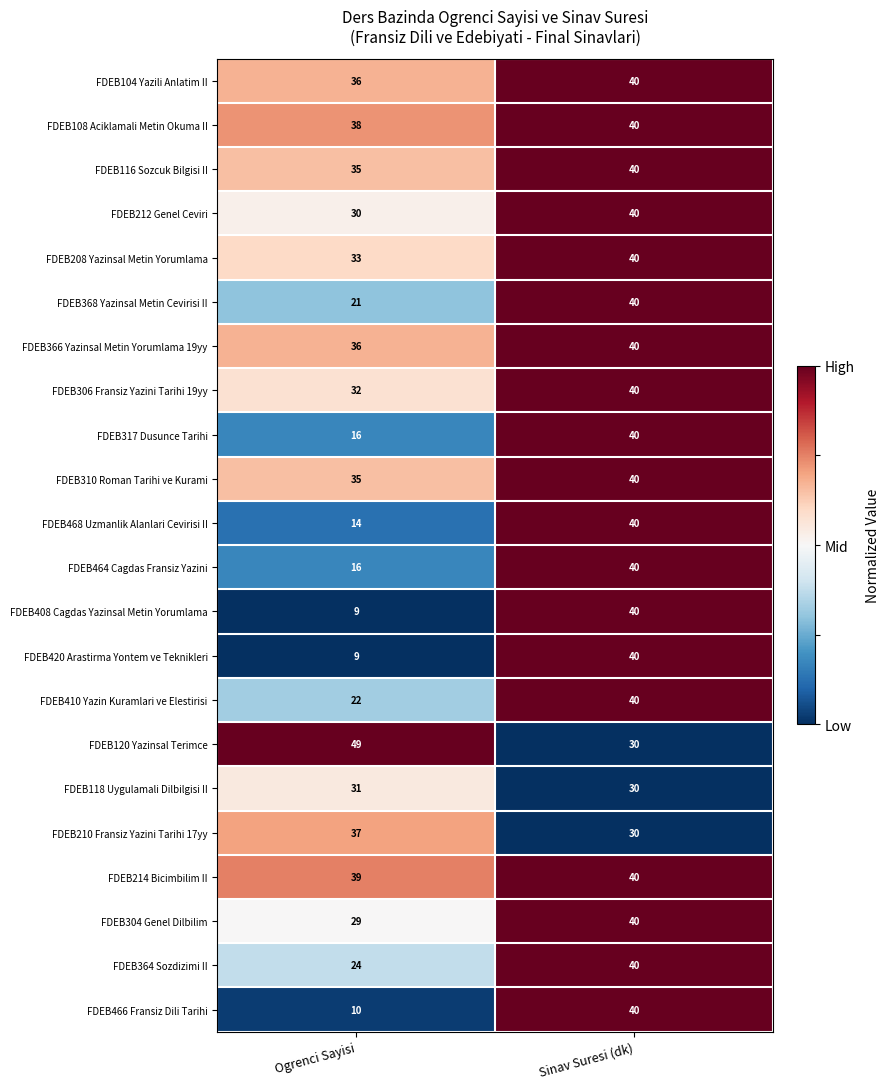

What is the average value of the FDEB108 Aciklamali Metin Okuma II series?

39